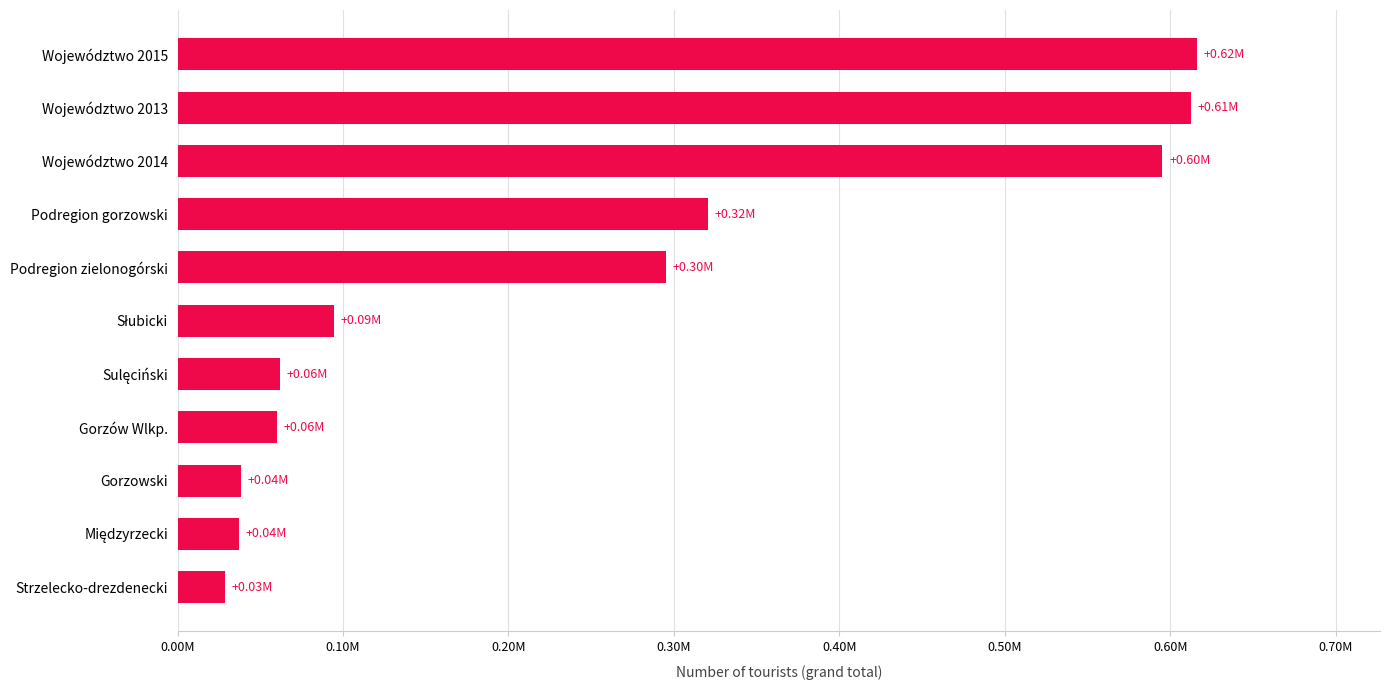

Are the bars horizontal?

Yes